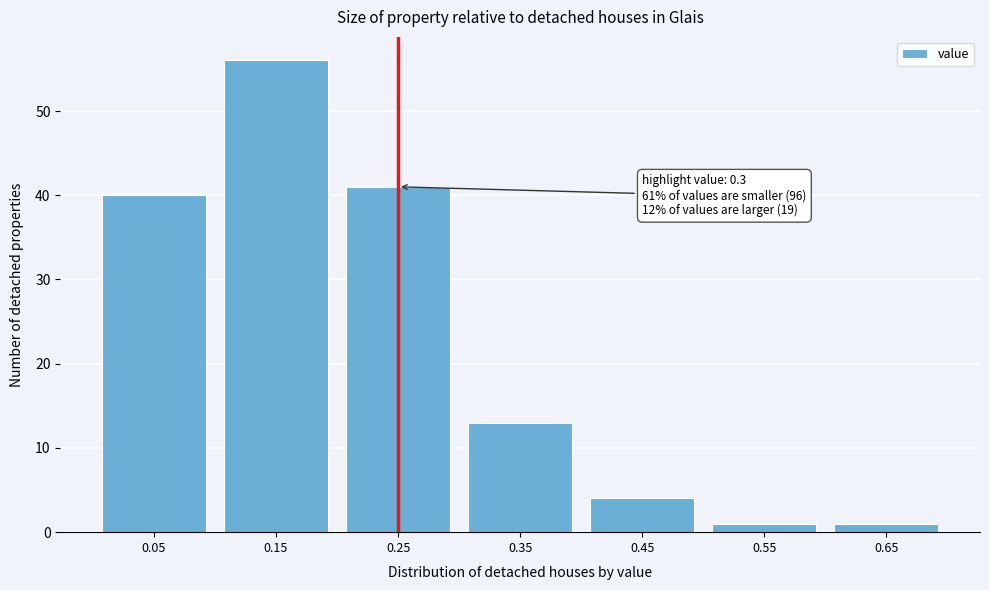

Reading left to right, transcribe all the data shown in this chart.

40	56	41	13	4	1	1